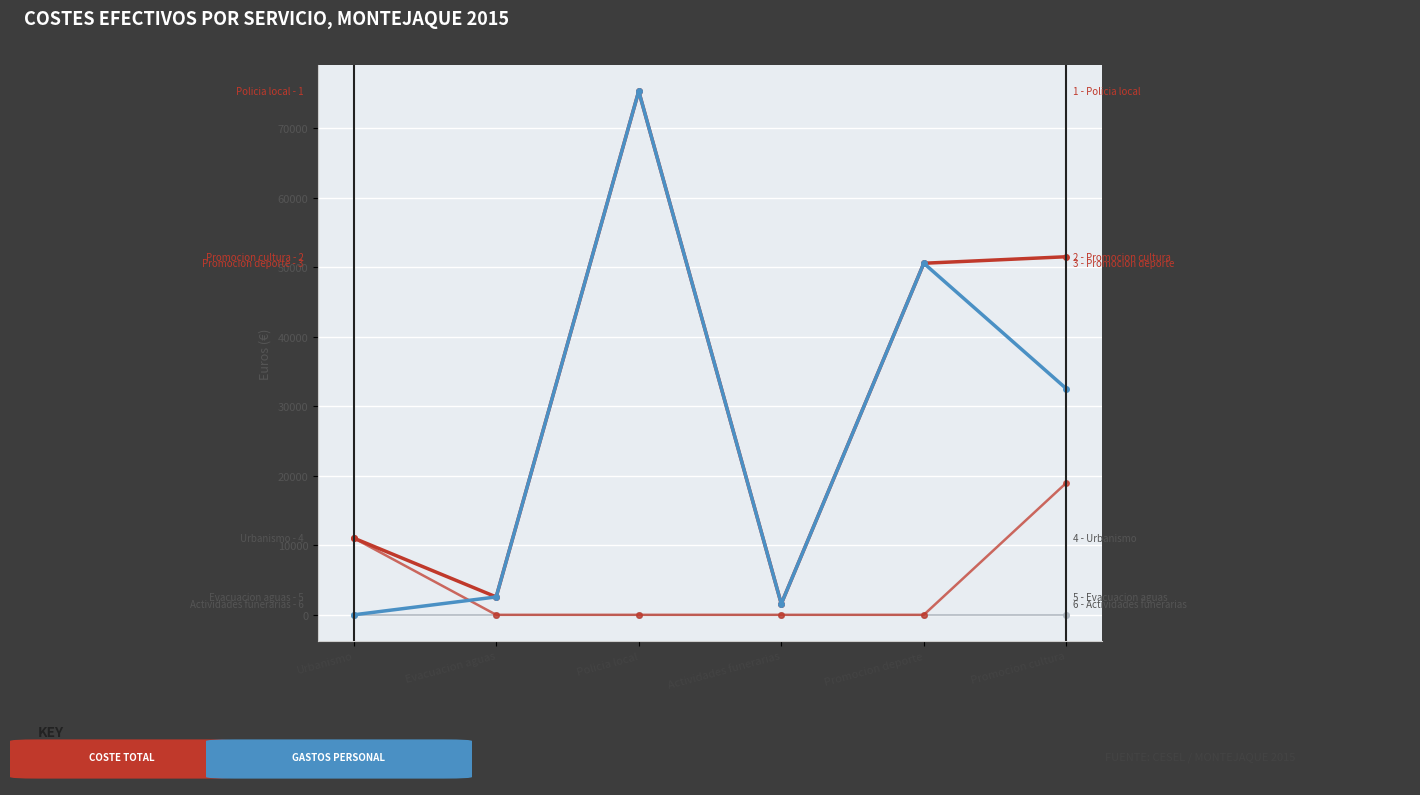

Does the chart have visible grid lines?

Yes